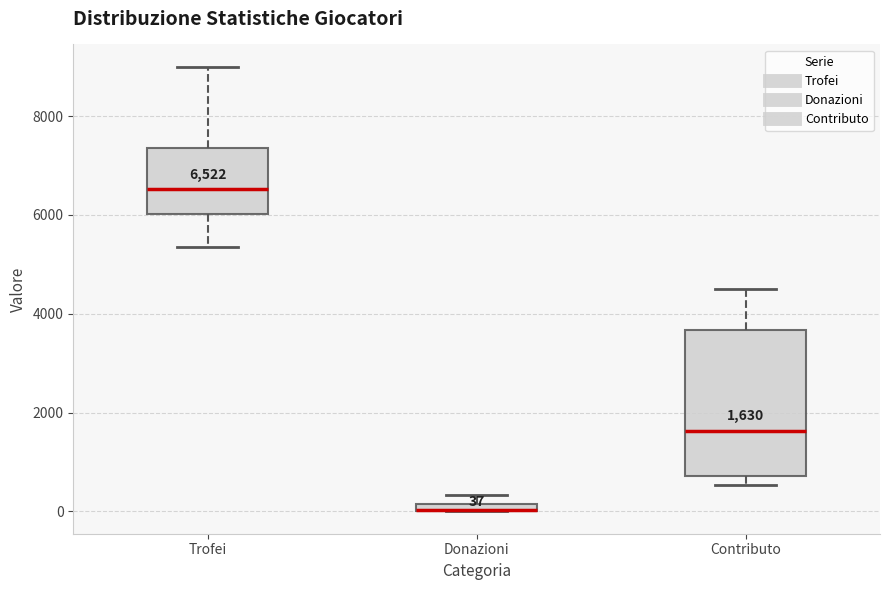

Comparing the boxes themselves (not the whiskers), which one is the tallest?

Contributo